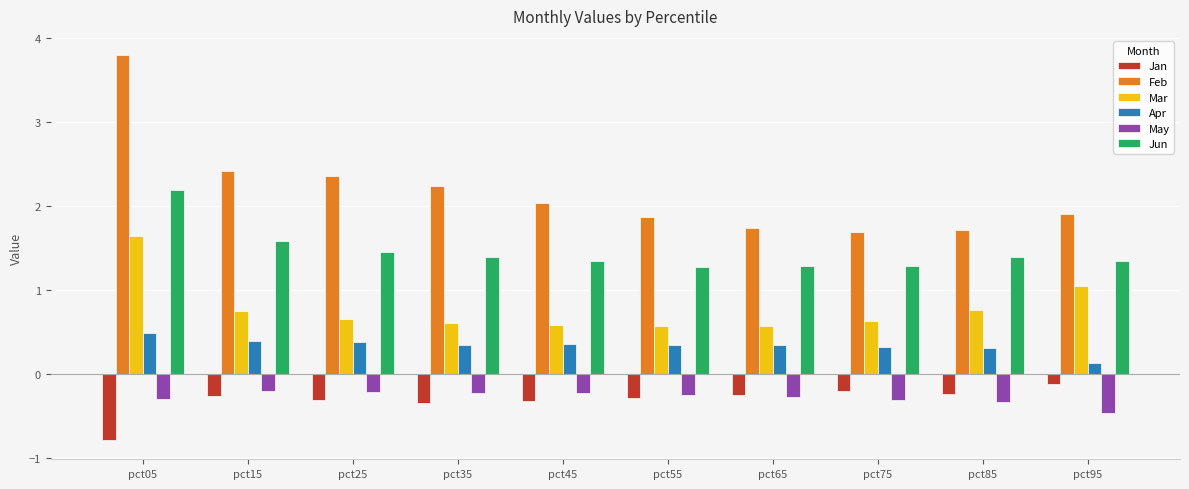

What is the highest value of the Mar series?

1.6